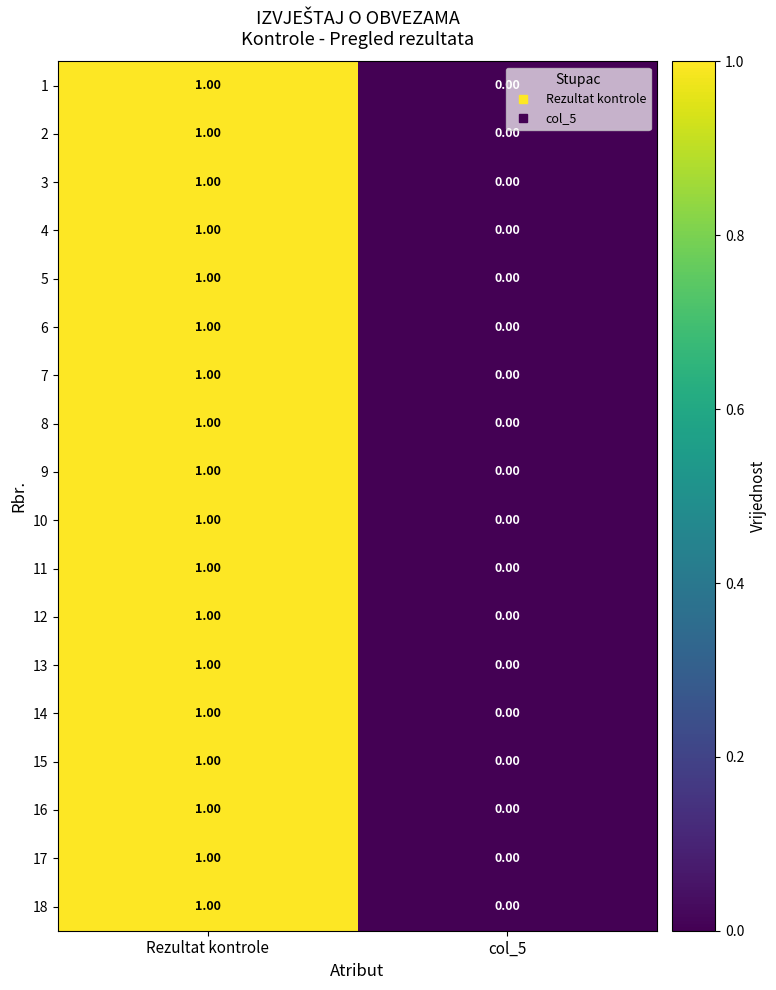

At which category is the sum across all series the highest?

Rezultat kontrole